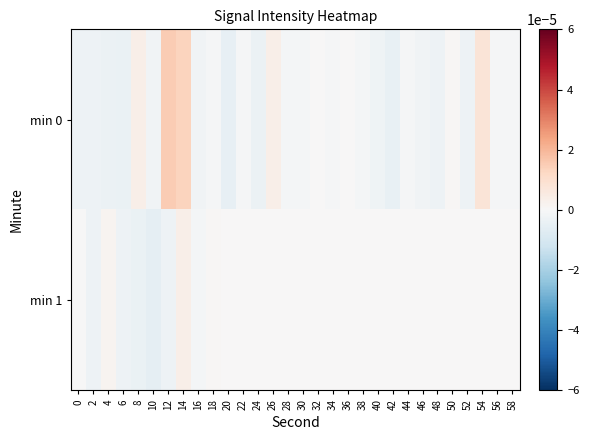

At which category is the sum across all series the highest?

14